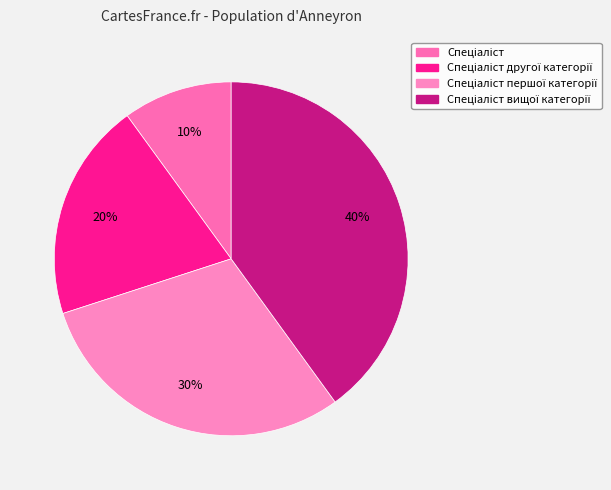

Count the number of slices in the pie.

4